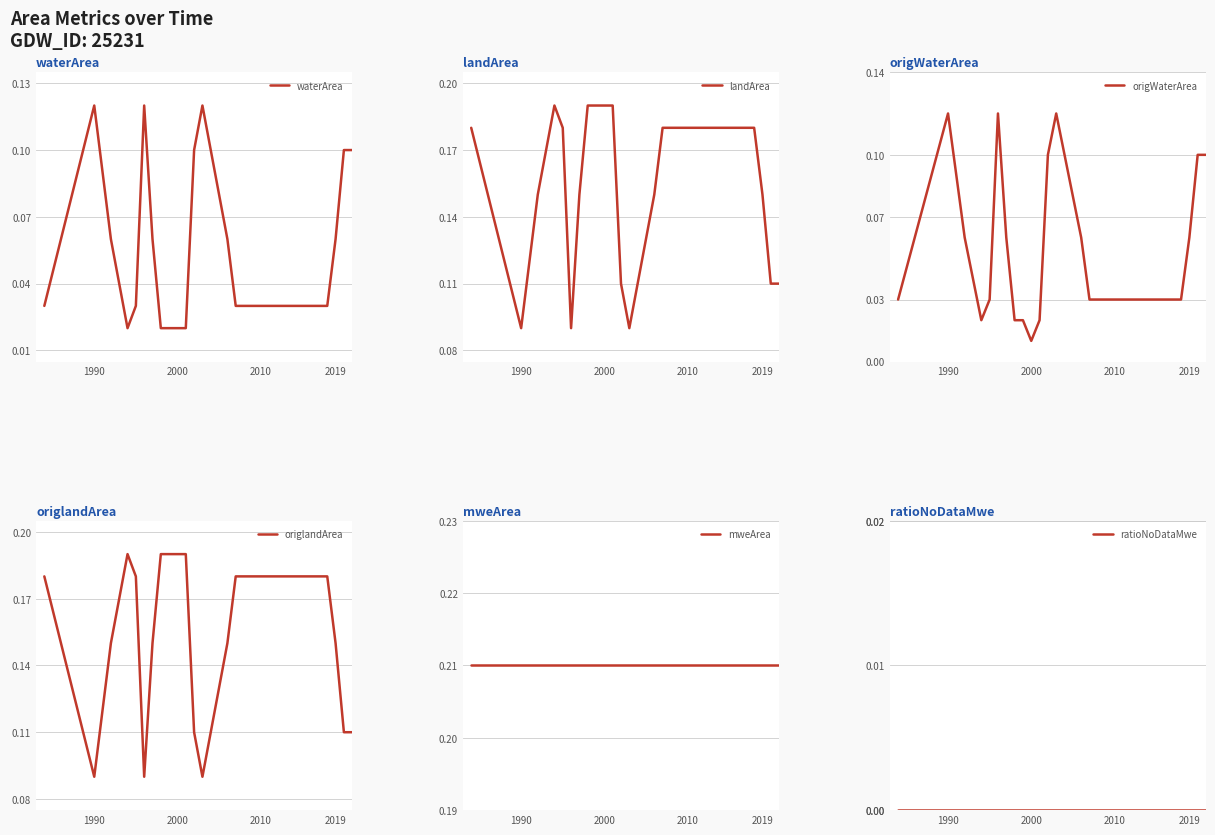

At which label is origWaterArea closest to 0?

2000